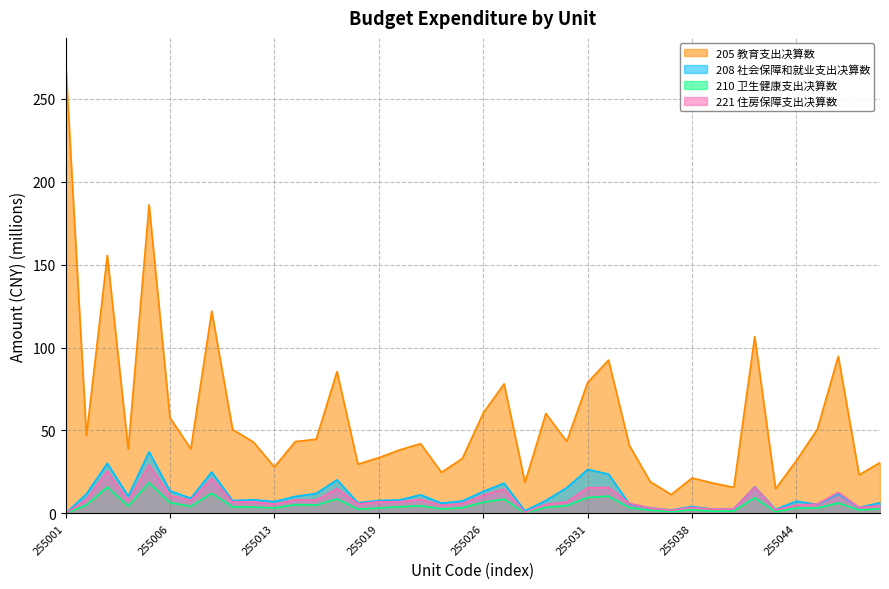

At which category does the chart reach its minimum across all series?

255001